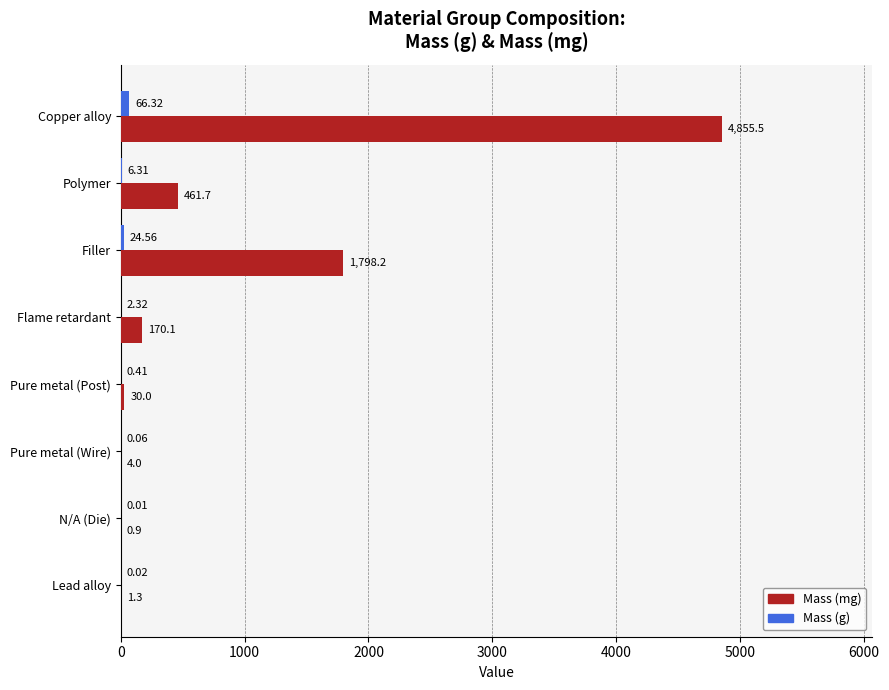

What is the sum of the Mass (g) values at Lead alloy and Copper alloy?

66.3